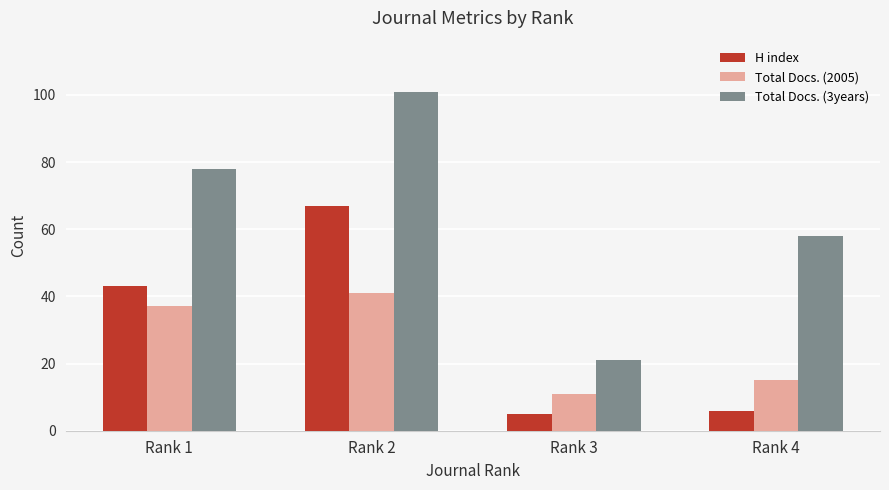

Count the Total Docs. (2005) values in the range 15 to 41.

3